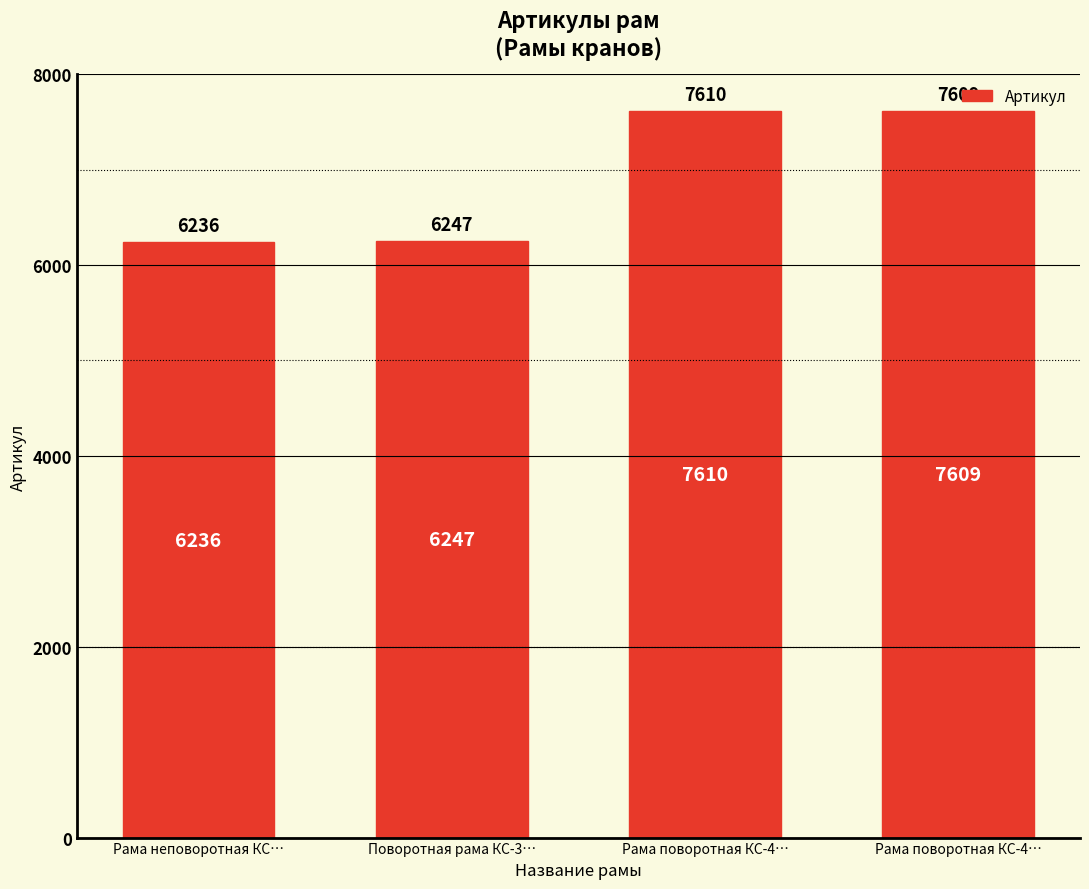

Reading left to right, what are all the values shown in this chart?

6236	6247	7610	7609